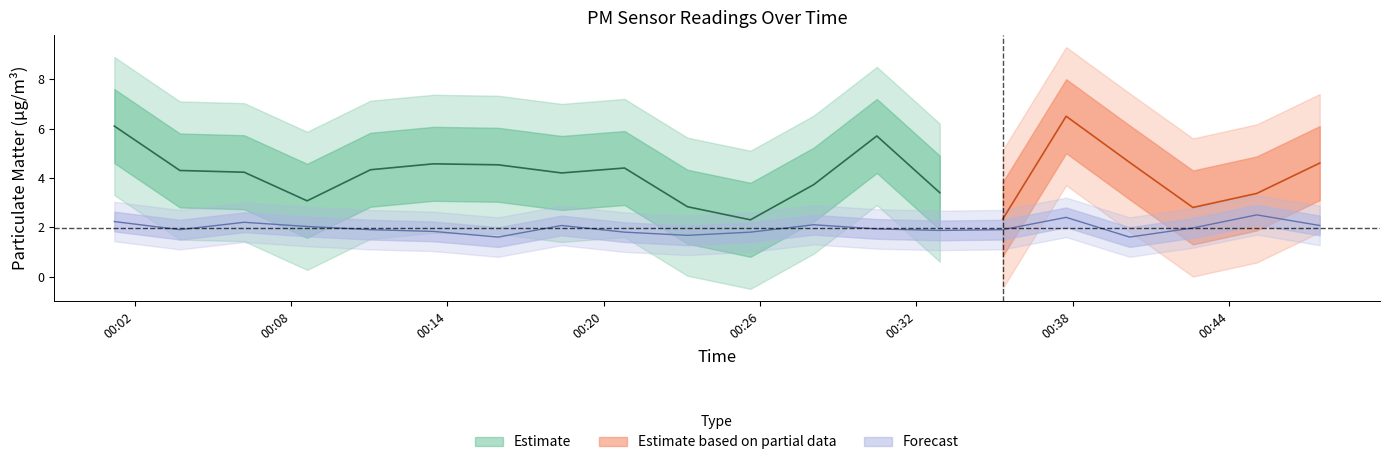

Reading left to right, what are all the values shown in this chart?

2.2	1.9	2.2	2.0	1.9	1.8	1.6	2.1	1.8	1.7	1.8	2.1	1.9	1.9	1.9	2.4	1.6	2.0	2.5	2.1